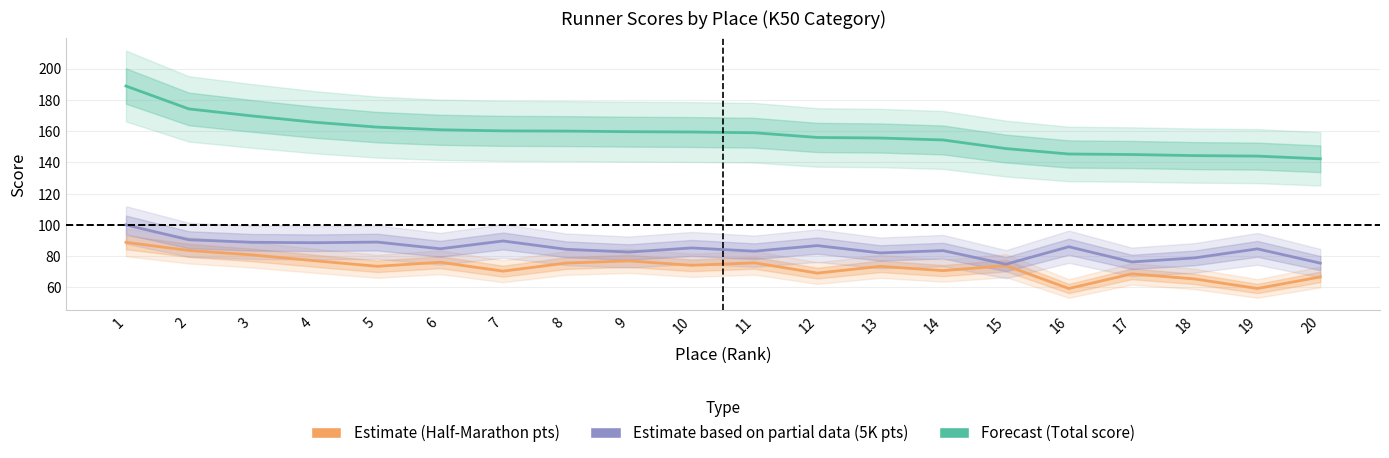

What is the spread (max minus min) of values at 4?

88.6